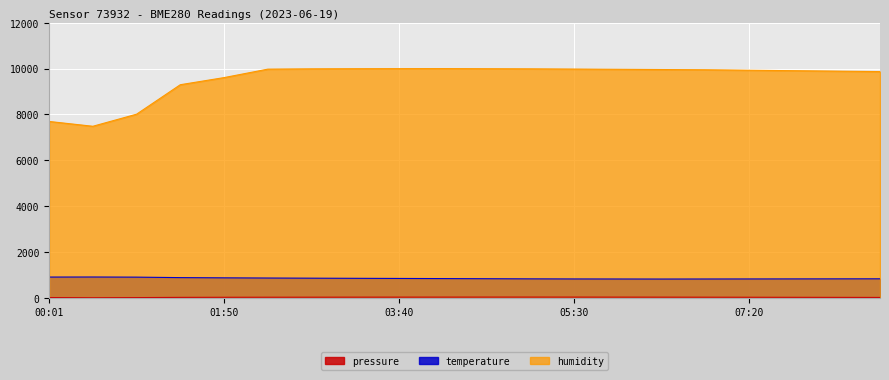

What is the highest value of the temperature series?

908.8